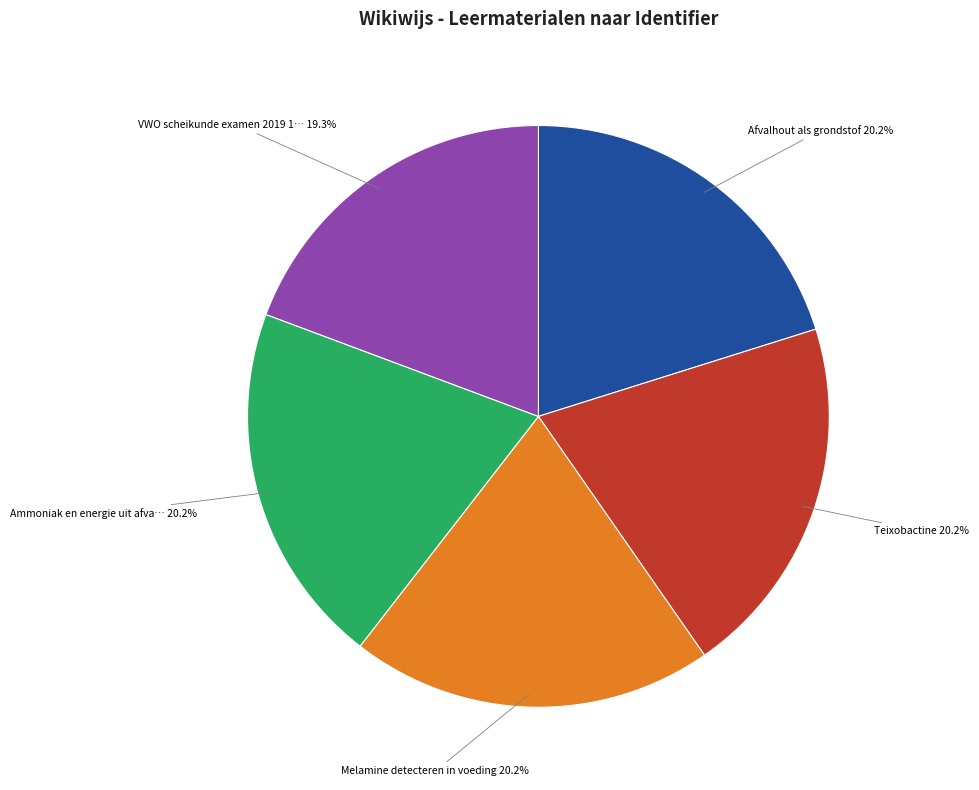

How many slices are in this pie chart?

5